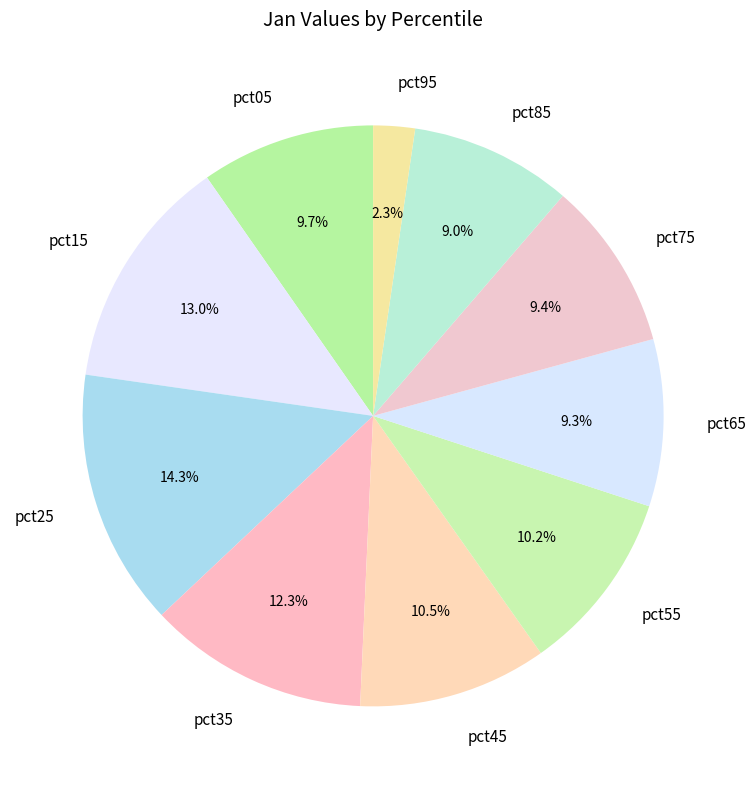

Is it true that pct85 is 1% of the pie?

False